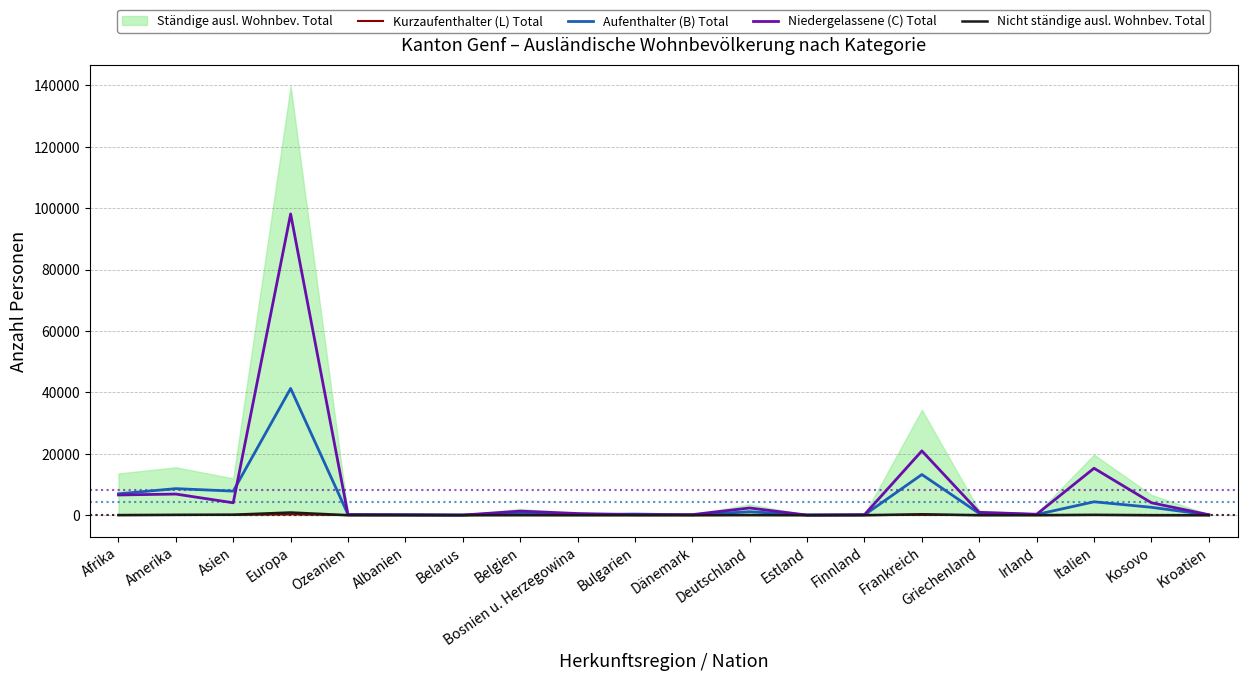

True or false: Kurzaufenthalter (L) Total and Niedergelassene (C) Total cross at least once.

False